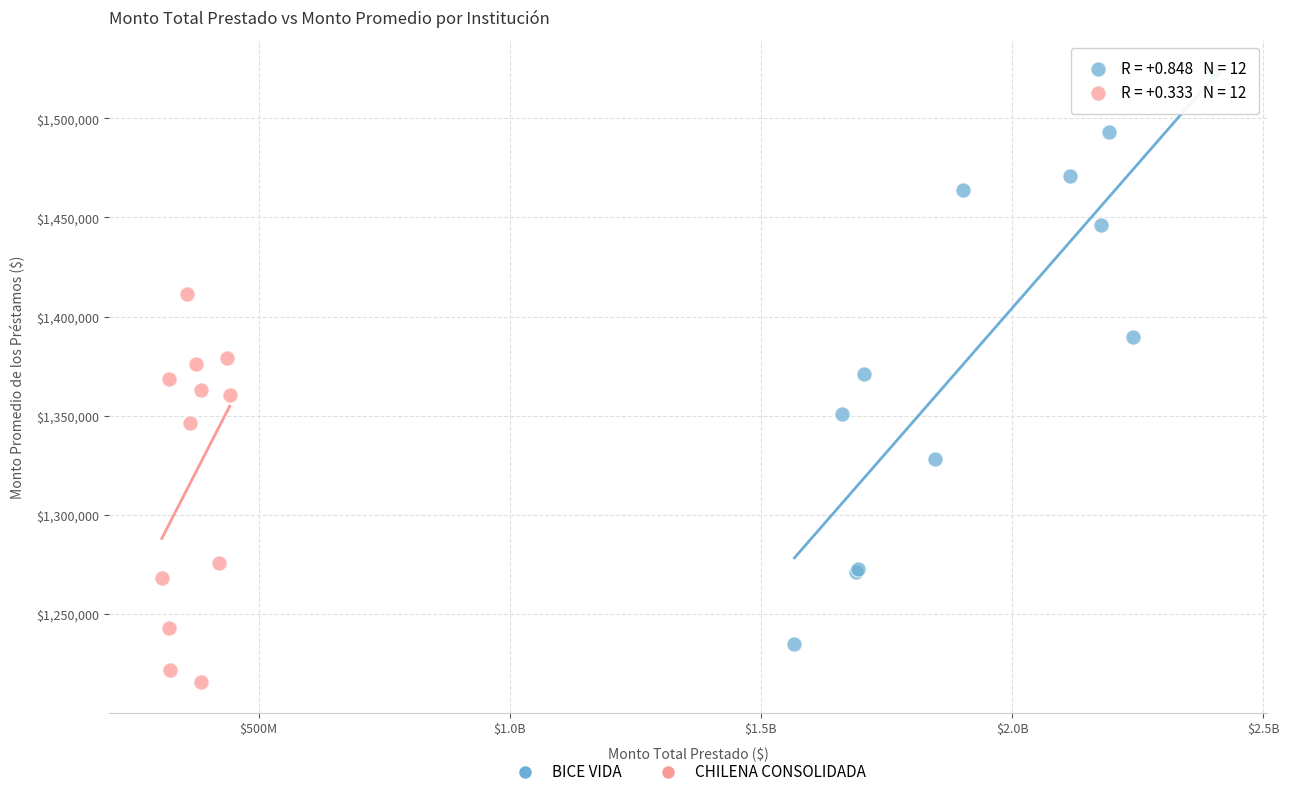

What are all the series names shown in the legend?

BICE VIDA, CHILENA CONSOLIDADA